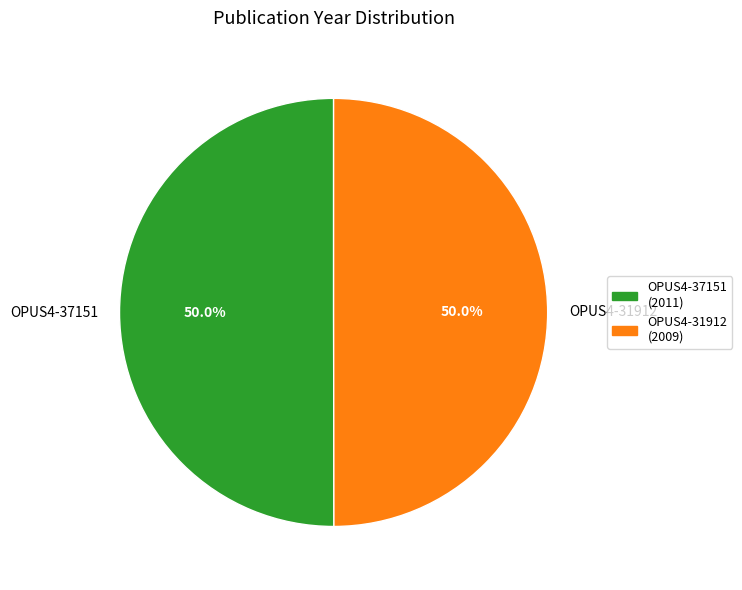

What is the ratio of the value at OPUS4-31912 to the value at OPUS4-37151?

1.0